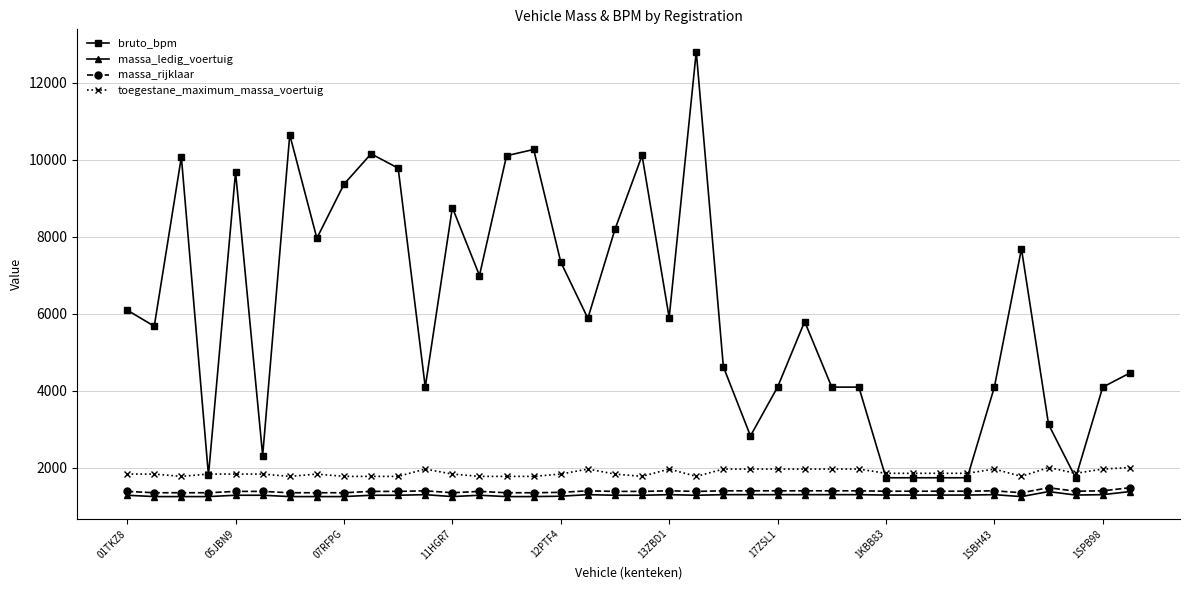

At how many categories does at least one series exceed 9133?

10